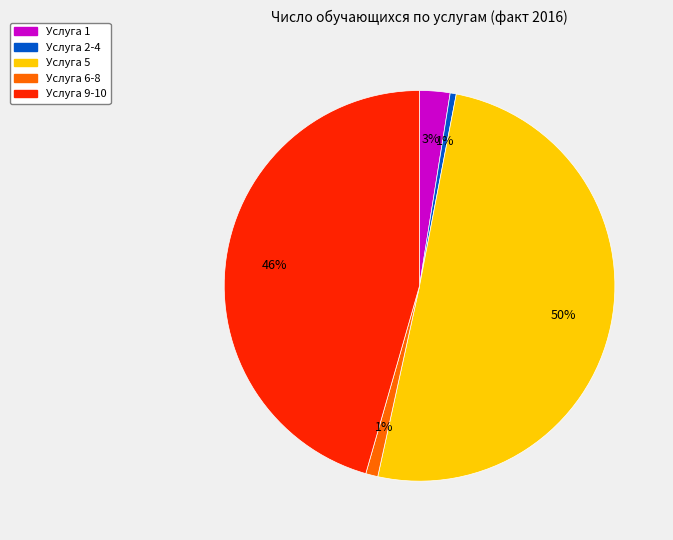

To the nearest percent, what is the average slice percentage?

20%